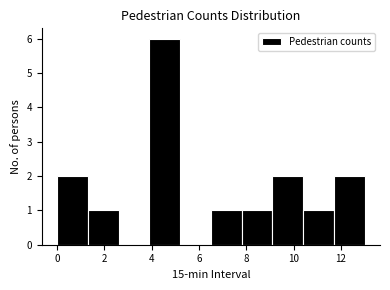

Reading left to right, transcribe this chart: for each bar, give the range it covers on the x-axis and its height. Neither the bar edges nor the heights are printed on the chart, so give them approximately, as read against the axes.

0.0 to 1.3: 2
1.3 to 2.6: 1
2.6 to 3.9: 0
3.9 to 5.2: 6
5.2 to 6.5: 0
6.5 to 7.8: 1
7.8 to 9.1: 1
9.1 to 10.4: 2
10.4 to 11.7: 1
11.7 to 13.0: 2